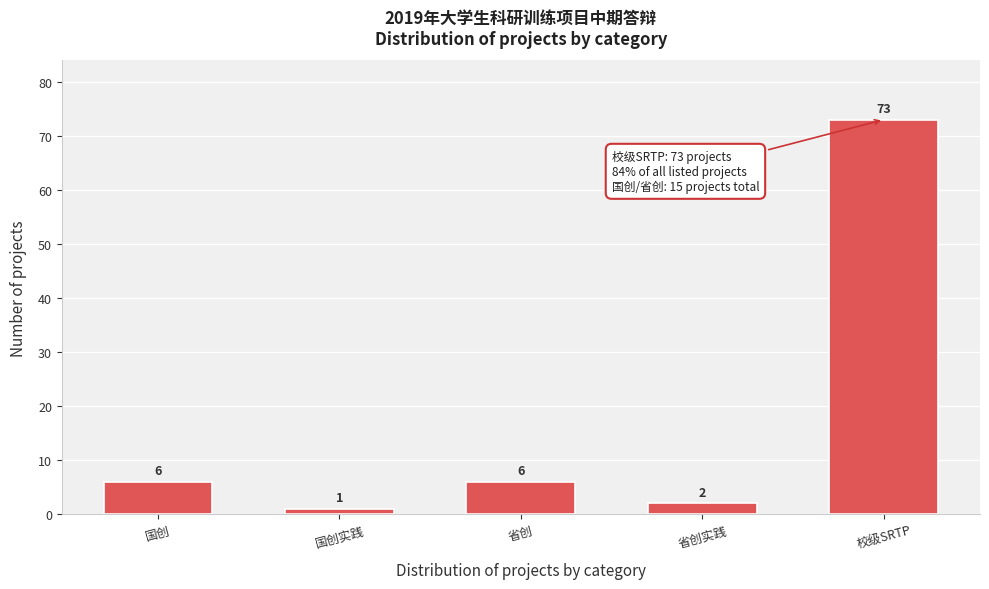

Reading left to right, extract all data points from this chart.

6	1	6	2	73